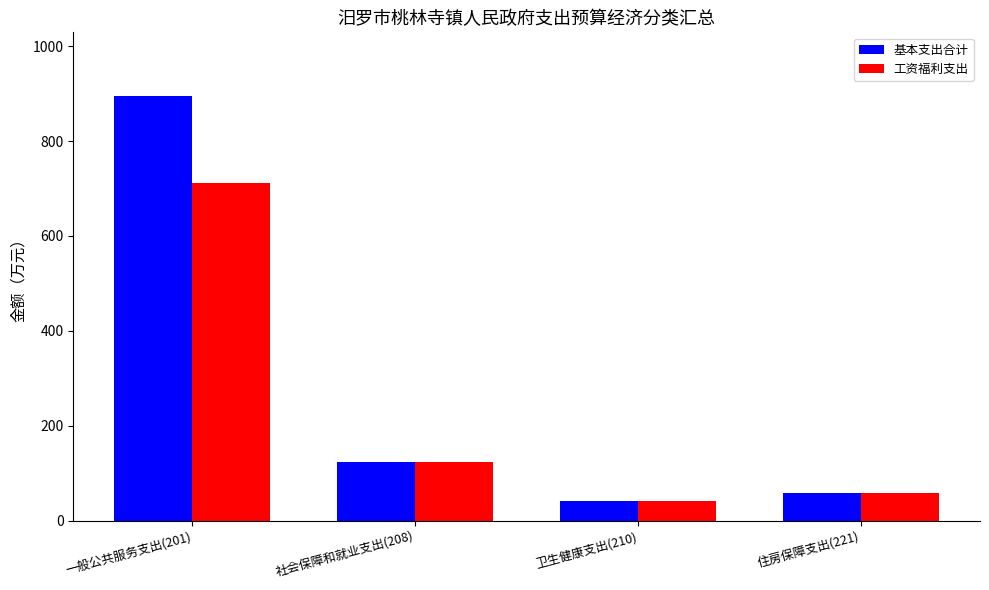

Which category has the highest value across all series?

一般公共服务支出(201)